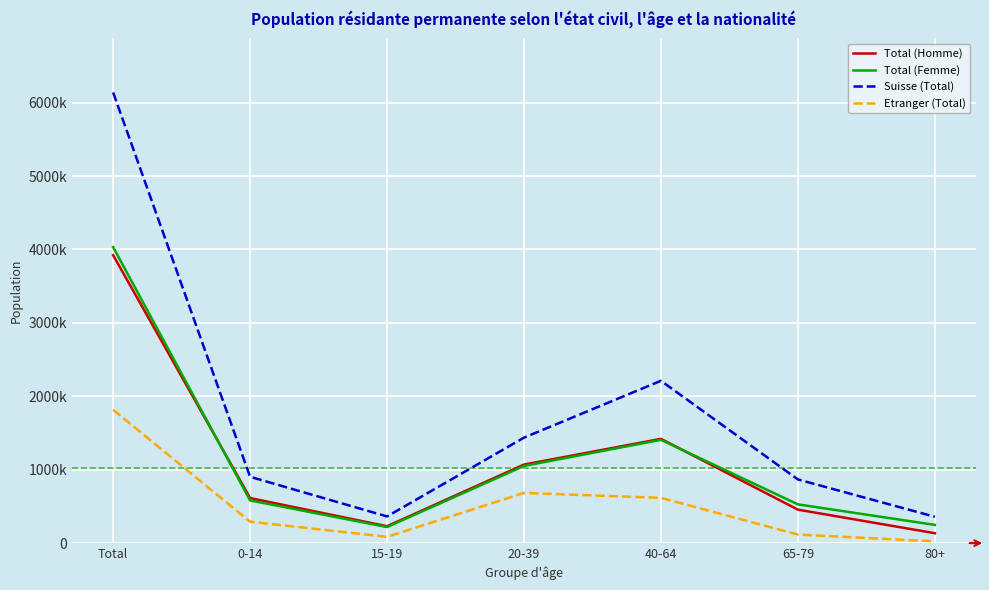

The Total (Femme) series shows 4032409 at Total. True or false?

True